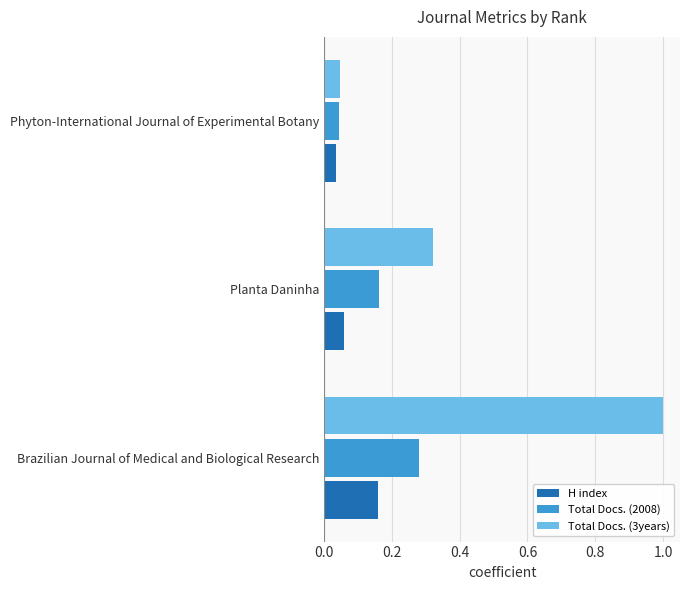

Where is Total Docs. (2008) nearest to the value 0?

Phyton-International Journal of Experimental Botany